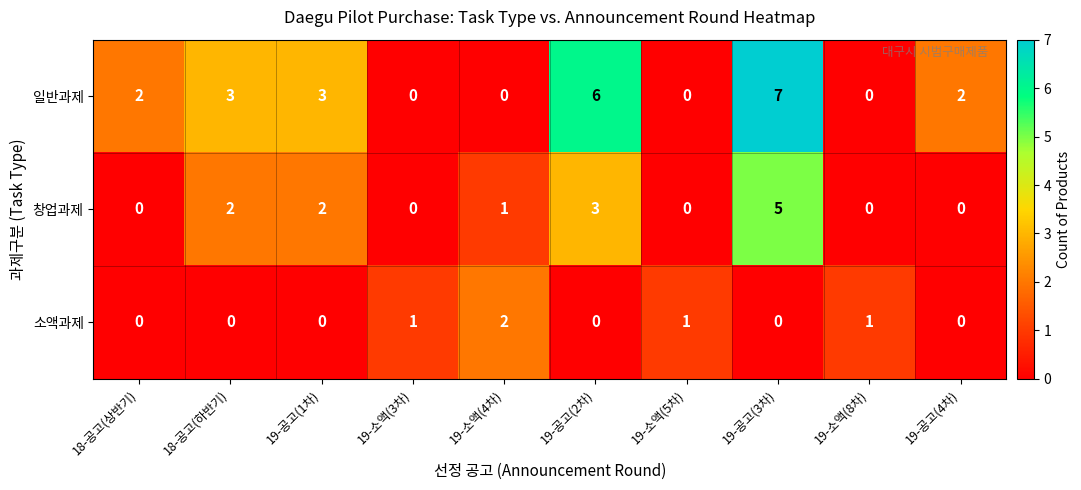

The value of 창업과제 at 19-소액(5차) is 0. True or false?

True